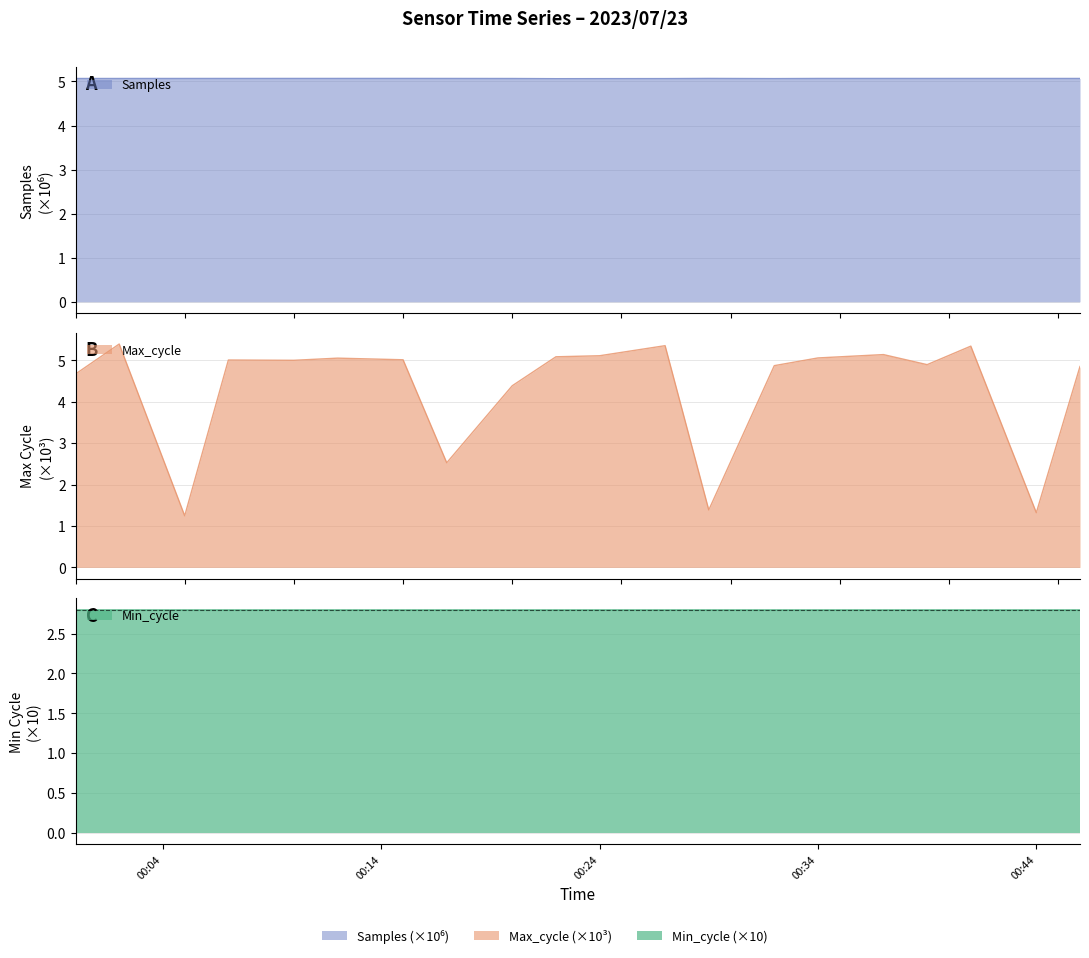

What is the difference between the second highest and minimum values in the Max_cycle series?

4.1